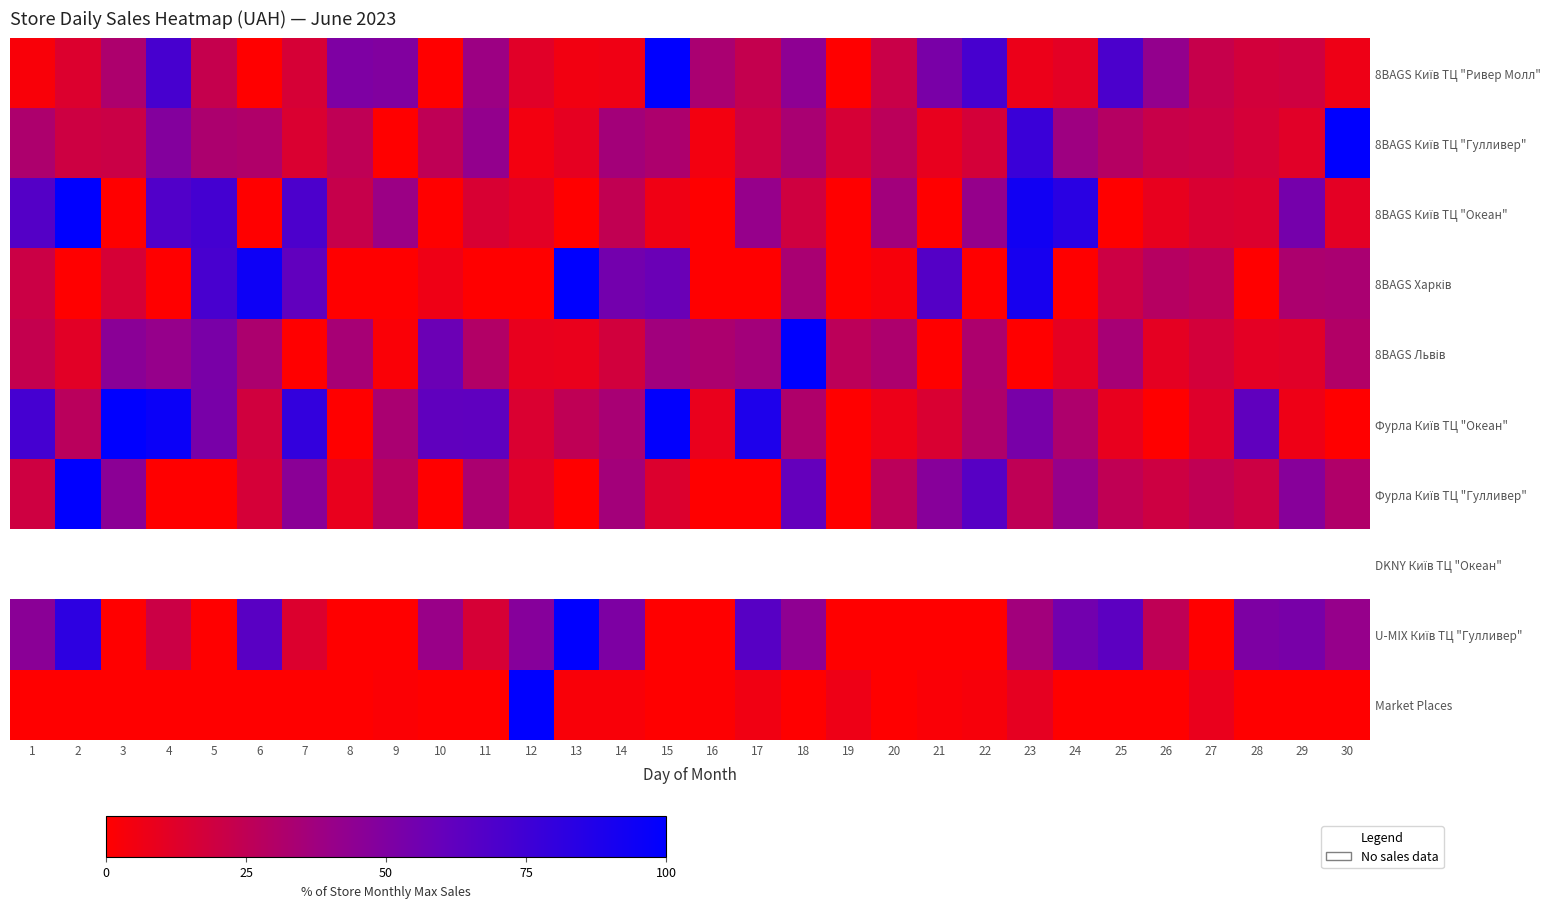

Is it true that 8BAGS Київ ТЦ "Ривер Молл" equals 64.0 at 18?

False